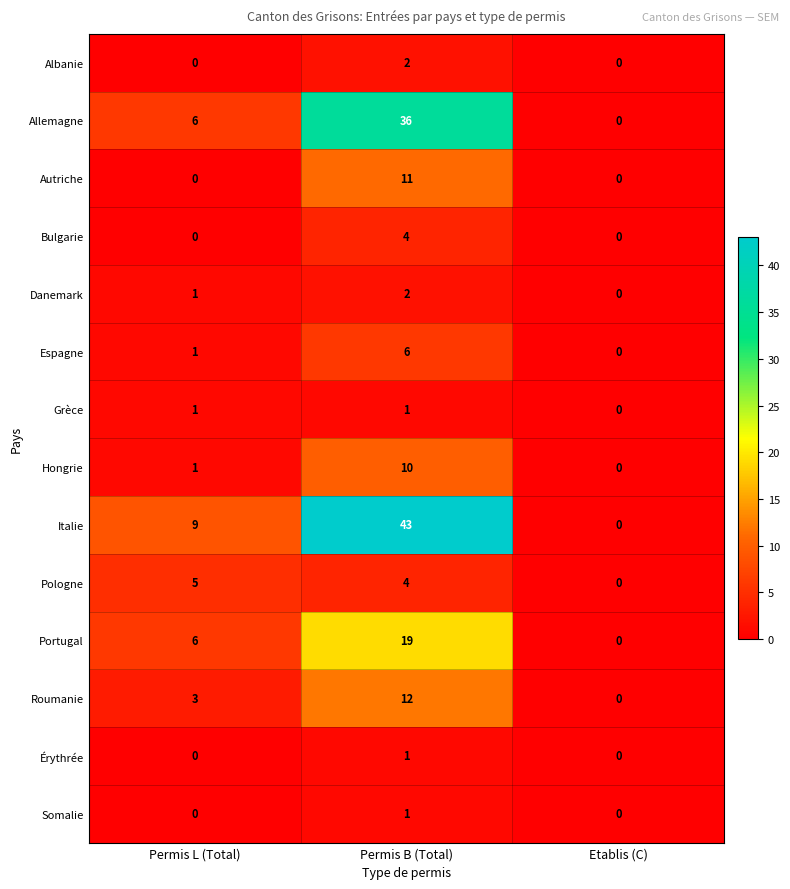

Which category has the highest value in the Albanie series?

Permis B (Total)